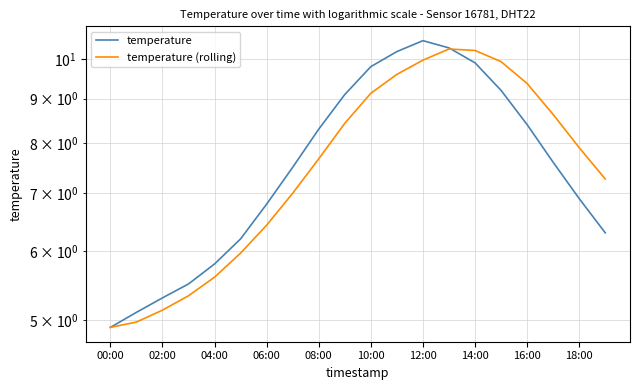

In temperature (rolling), how many points are higher than both neighbors (excluding endpoints)?

1